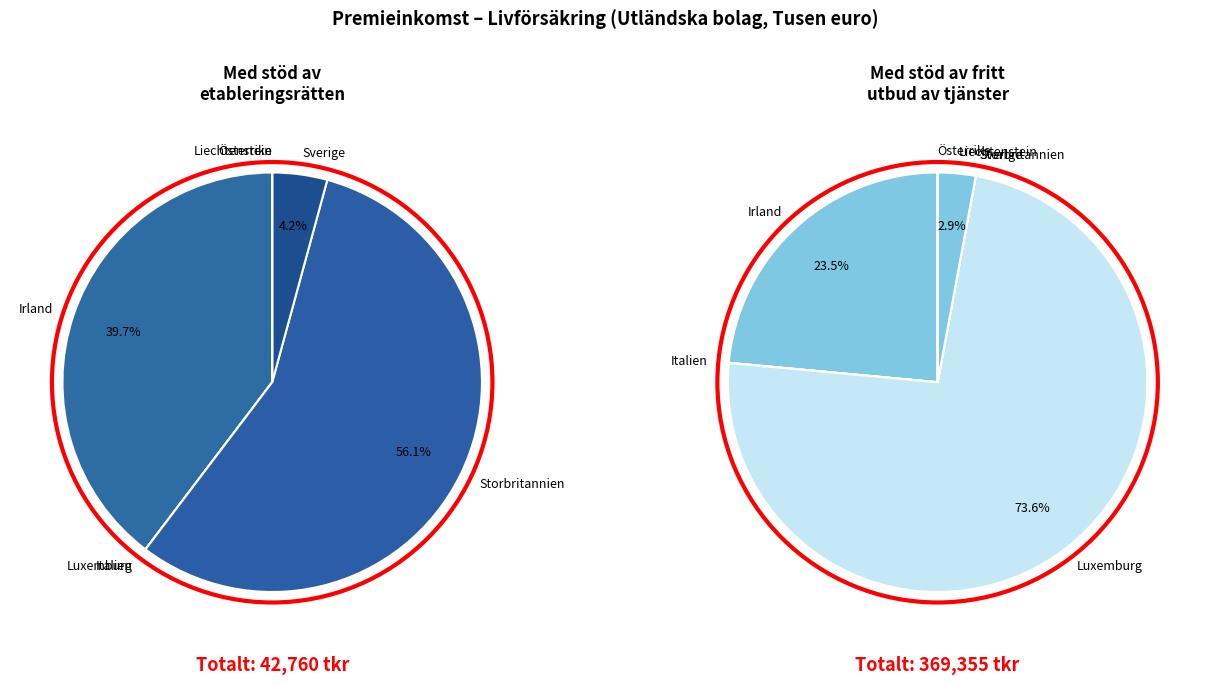

True or false: Liechtenstein accounts for 11% of the total.

False